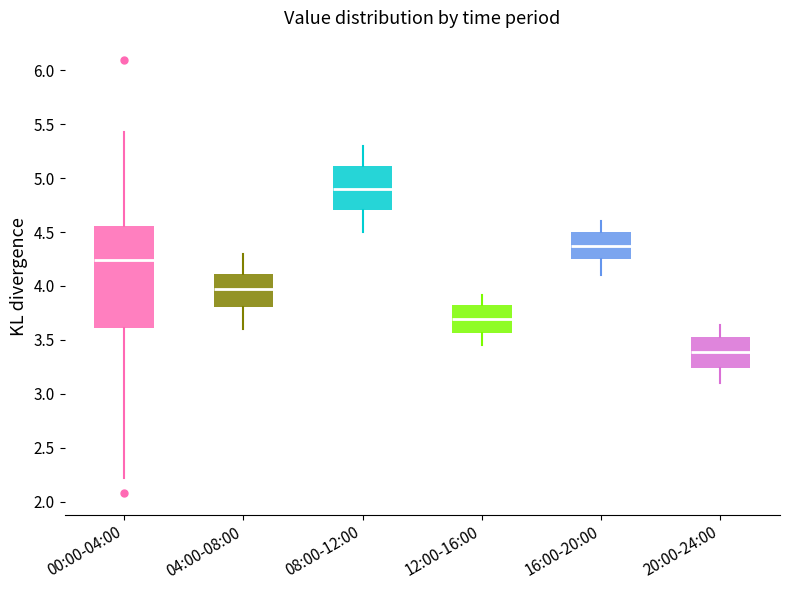

Which box's median line is the highest?

08:00-12:00